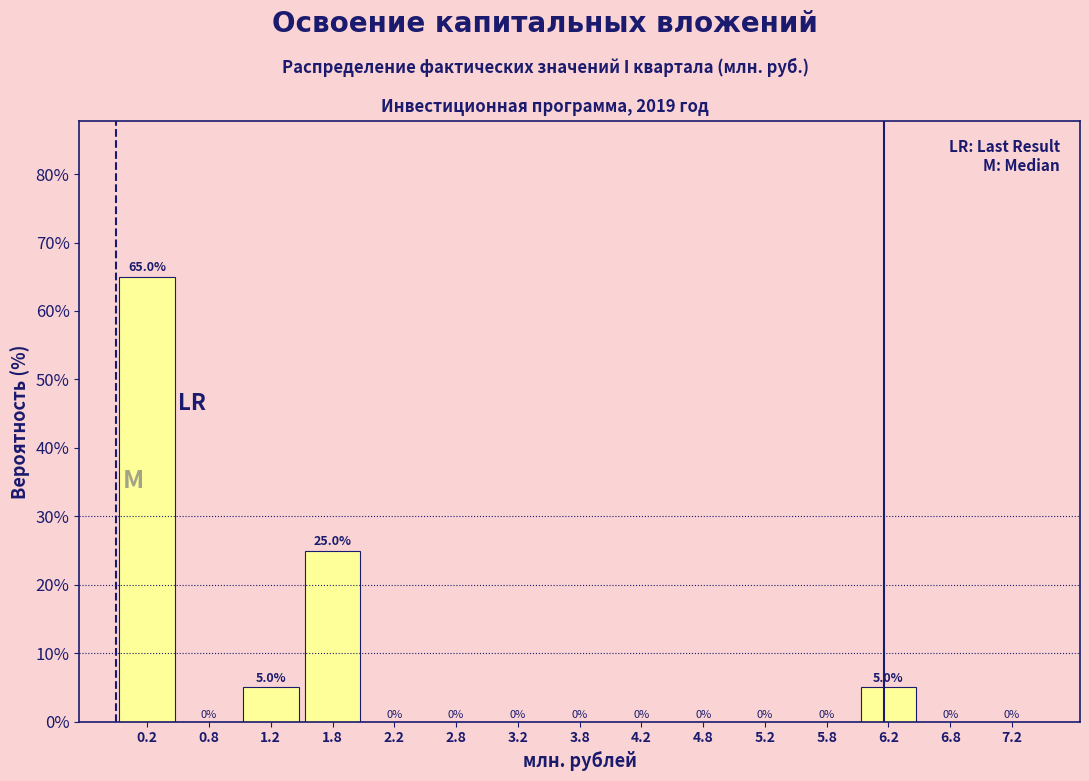

Reading left to right, list every bar in this chart as the range it spans on the x-axis followed by its height.

0.0 to 0.5: 65.0
0.5 to 1.0: 0.0
1.0 to 1.5: 5.0
1.5 to 2.0: 25.0
2.0 to 2.5: 0.0
2.5 to 3.0: 0.0
3.0 to 3.5: 0.0
3.5 to 4.0: 0.0
4.0 to 4.5: 0.0
4.5 to 5.0: 0.0
5.0 to 5.5: 0.0
5.5 to 6.0: 0.0
6.0 to 6.5: 5.0
6.5 to 7.0: 0.0
7.0 to 7.5: 0.0